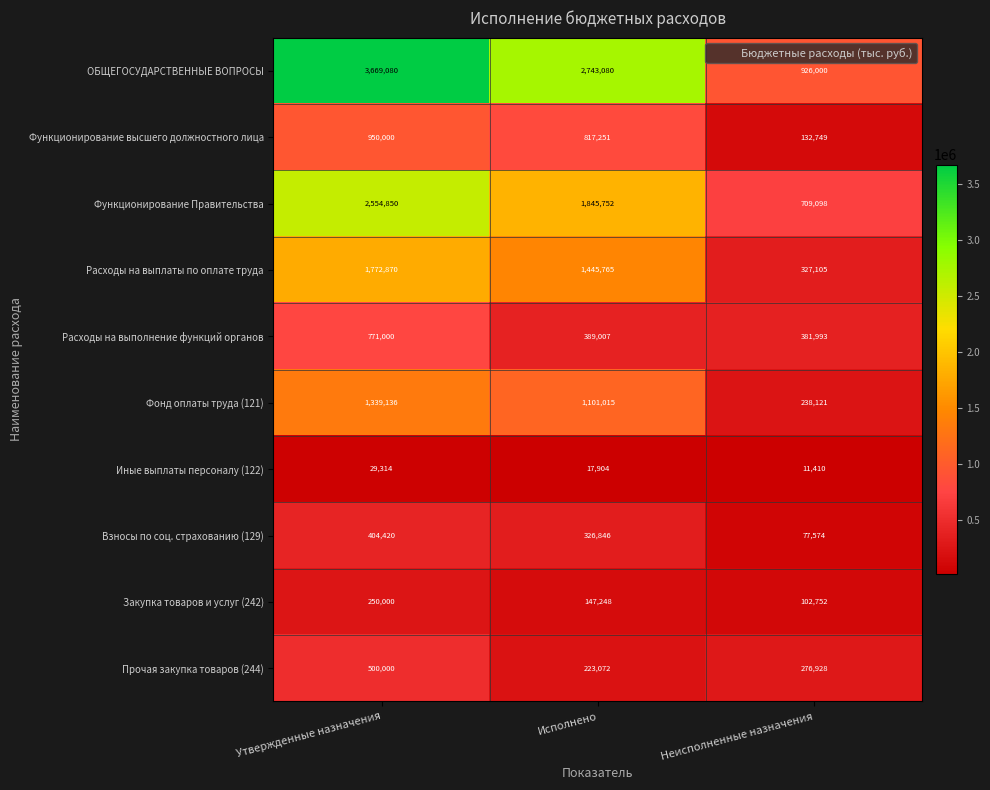

Which series has the largest range (max minus min)?

ОБЩЕГОСУДАРСТВЕННЫЕ ВОПРОСЫ